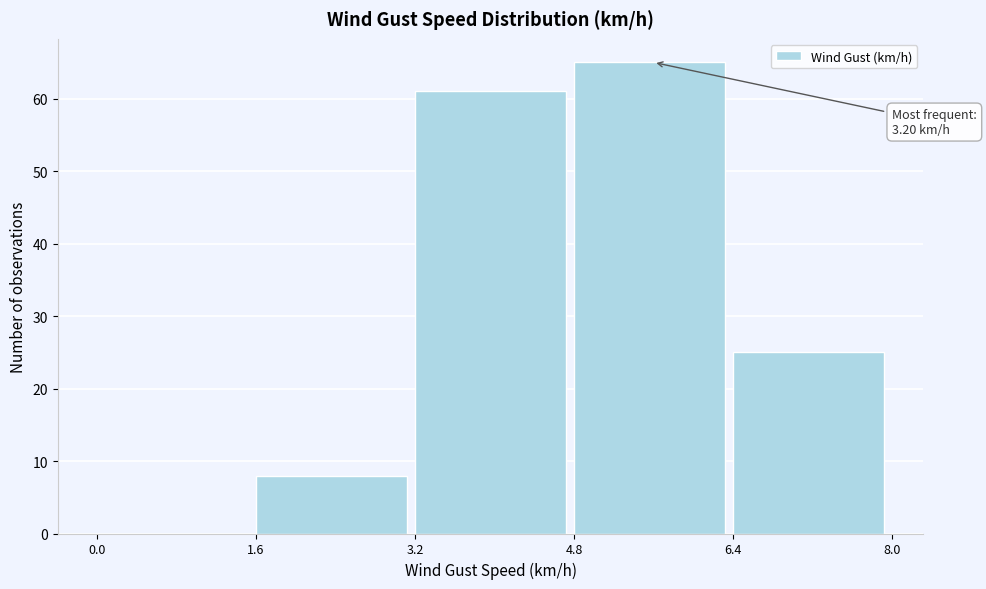

Over which range of the x-axis is the bar tallest?

4.8 to 6.4